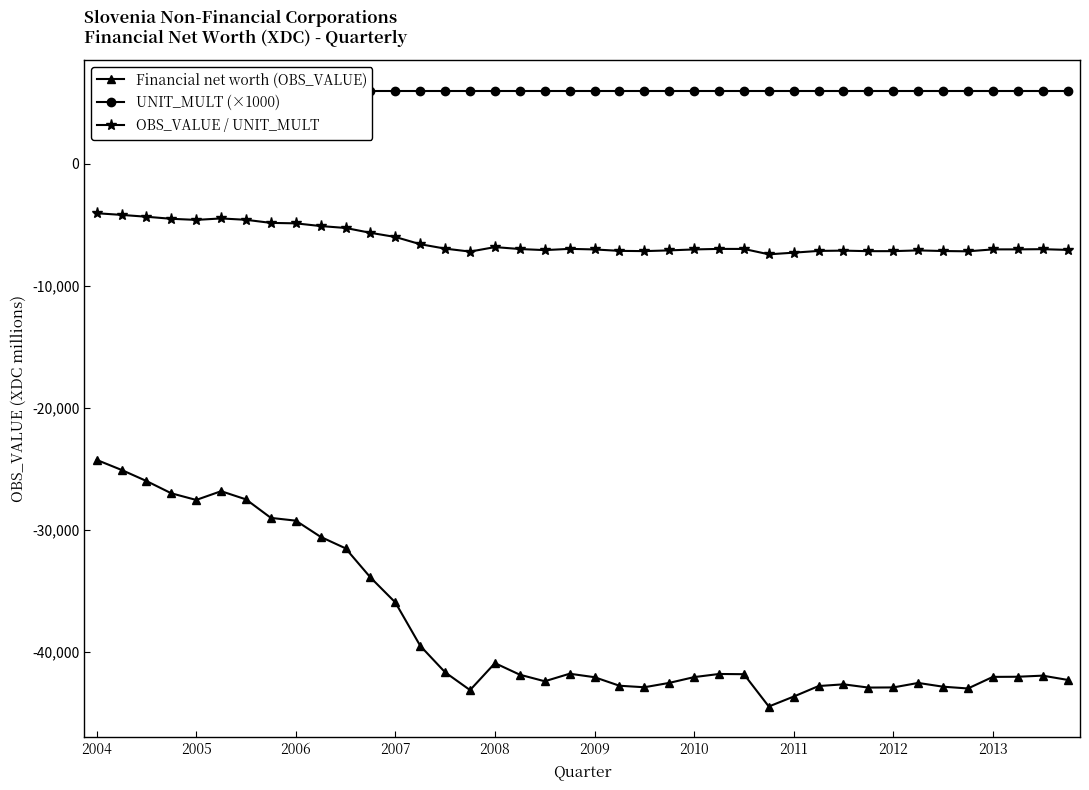

True or false: OBS_VALUE / UNIT_MULT has more than 2 interior local peaks.

True